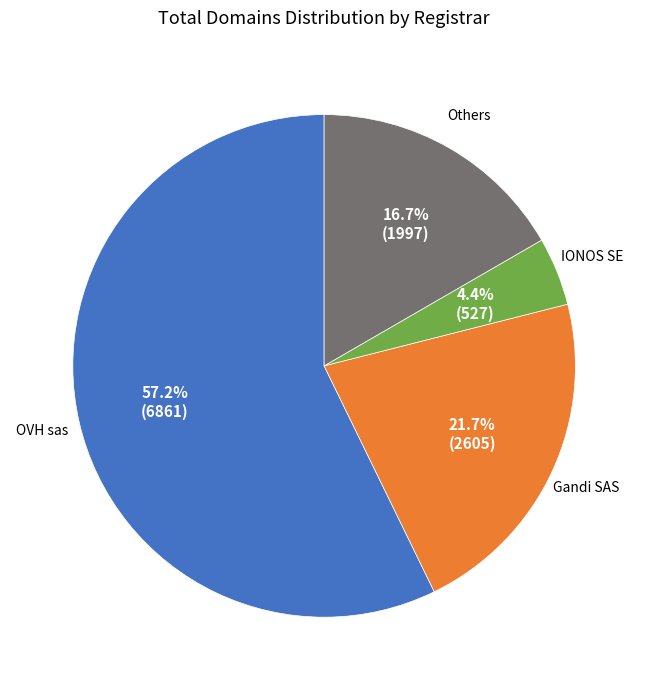

Is there any slice that represents more than half of the pie?

Yes